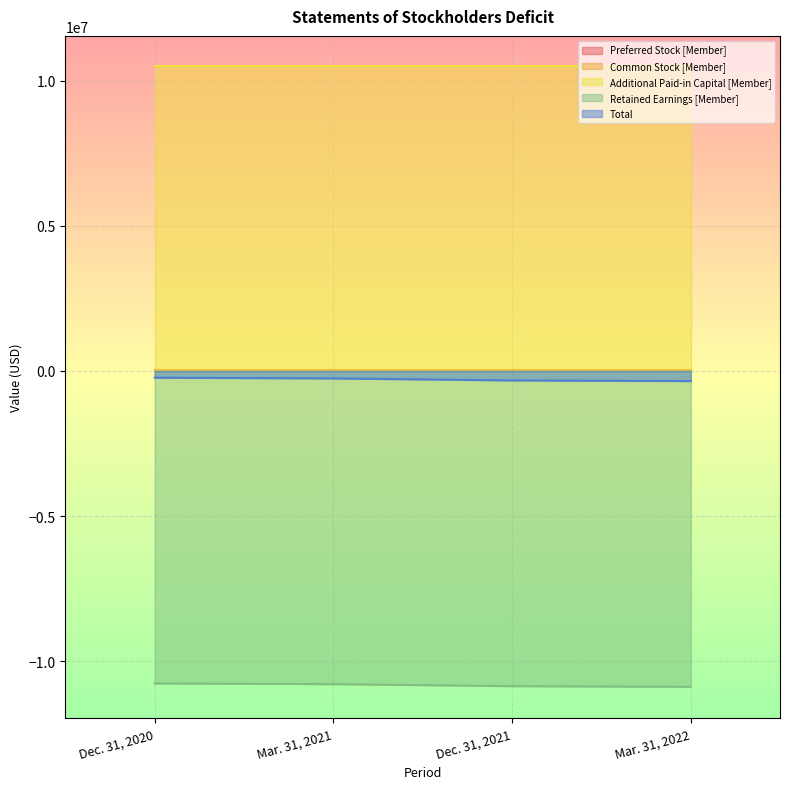

Reading left to right, extract all data points from this chart.

Preferred Stock [Member]: 4500	4500	4500	4500
Common Stock [Member]: 34402	34402	34402	34402
Additional Paid-in Capital [Member]: 10497317	10497317	10497317	10497317
Retained Earnings [Member]: -10767969	-10792844	-10861409	-10884559
Total: -231750	-256625	-325190	-348340